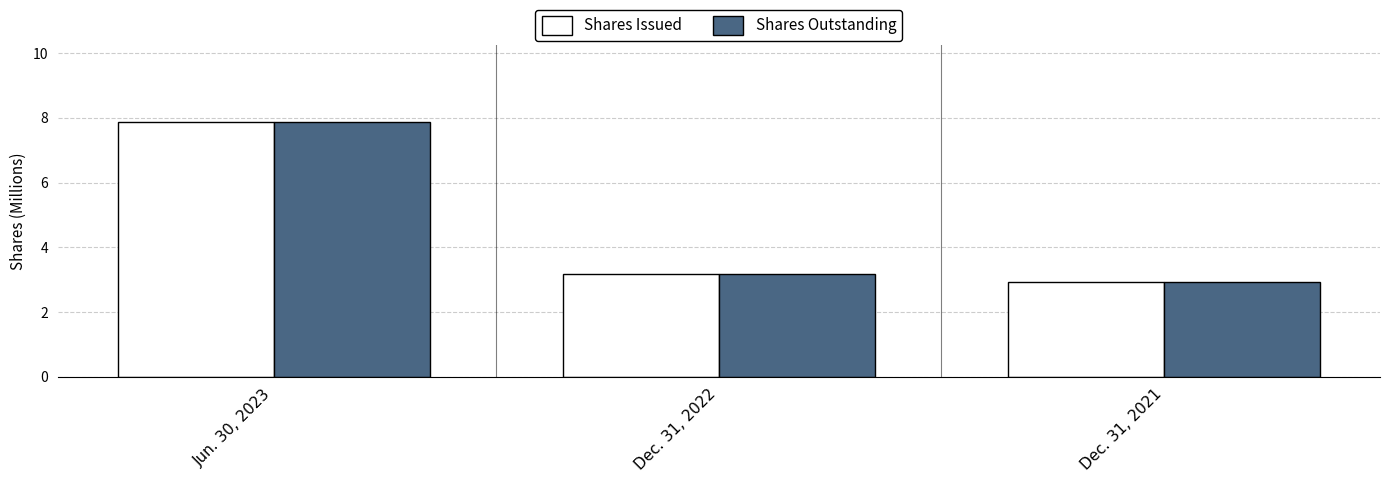

How many values in the Shares Outstanding series exceed 3?

2